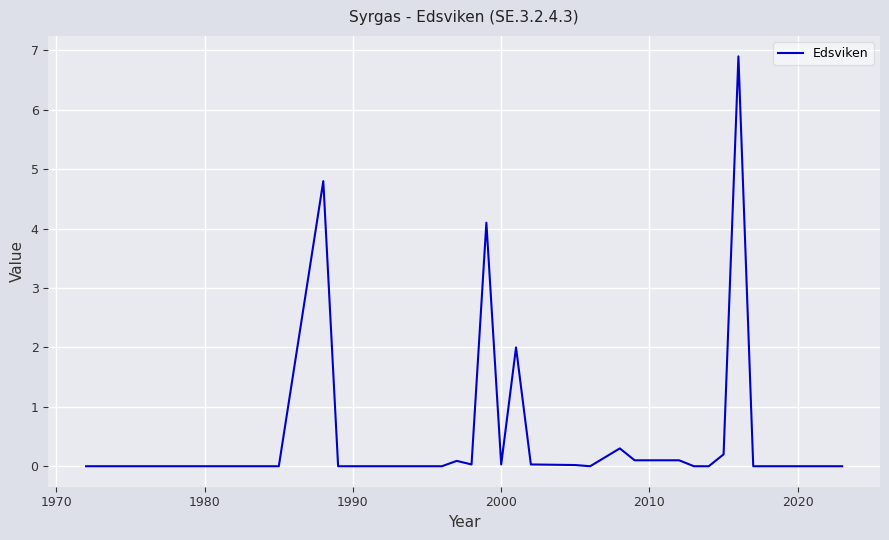

What is the difference between the maximum and minimum values?

6.9